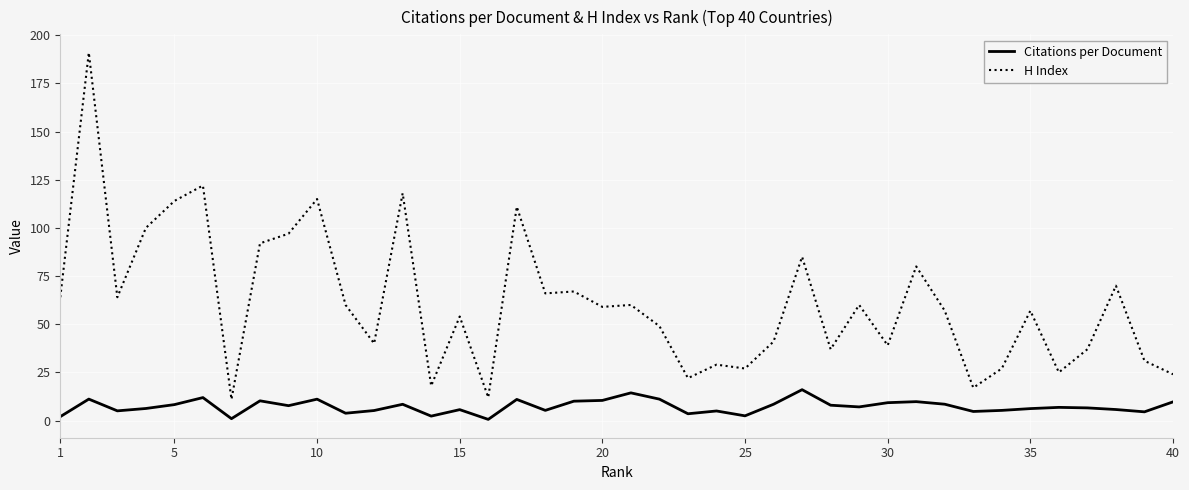

What is the minimum value for Citations per Document?

0.6